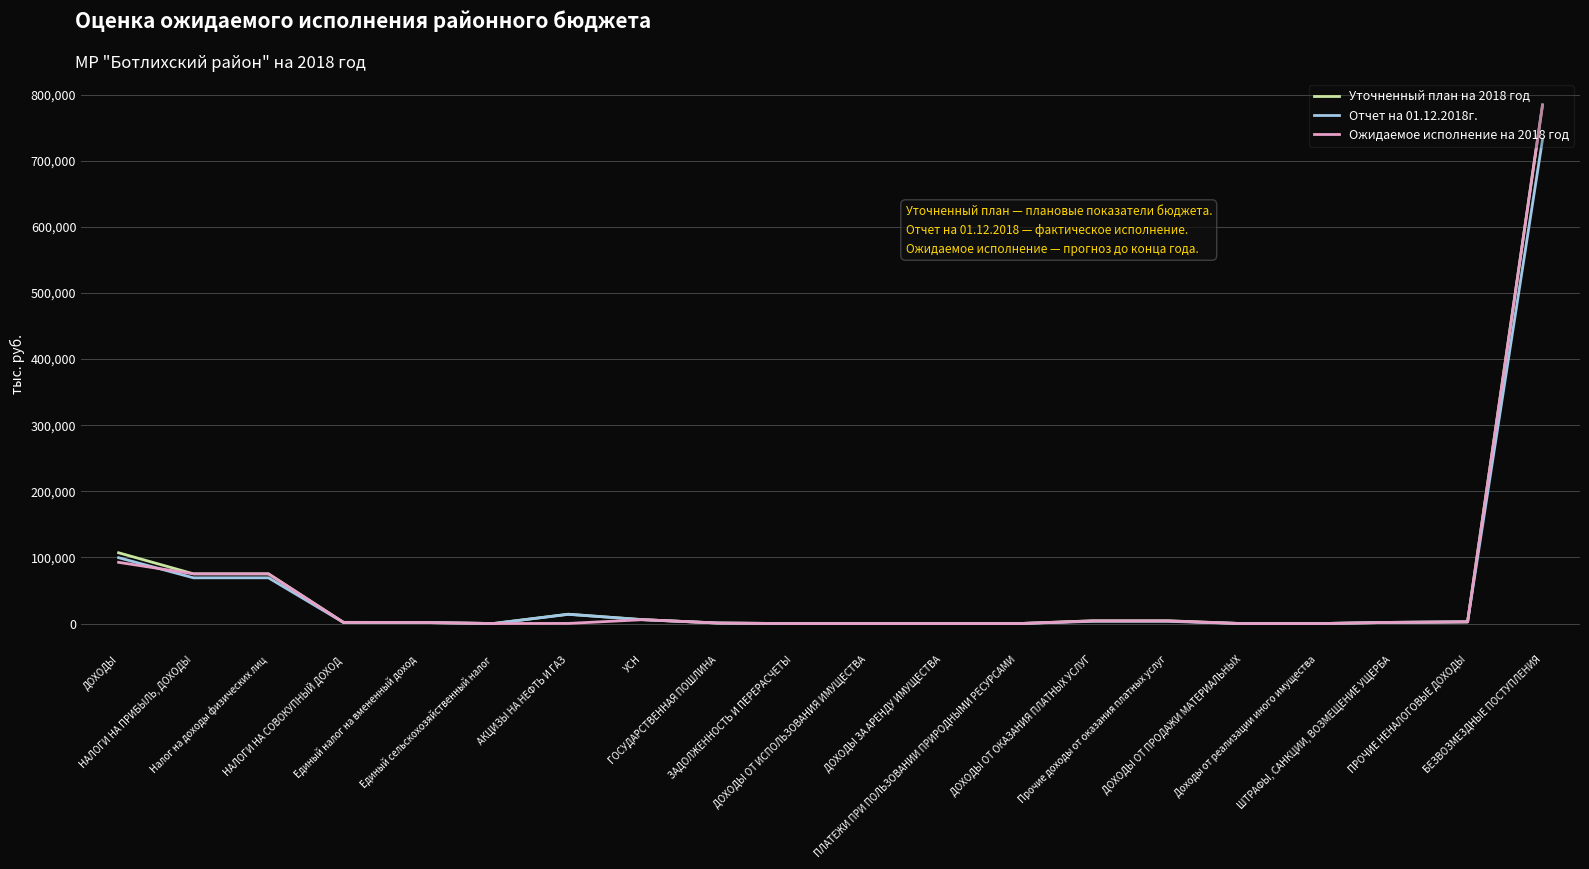

What is the highest value of the Уточненный план на 2018 год series?

784491.0